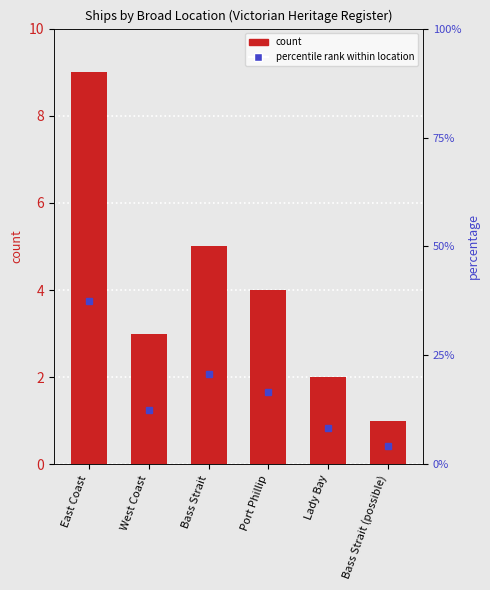

Which has a higher value, Bass Strait or East Coast?

East Coast